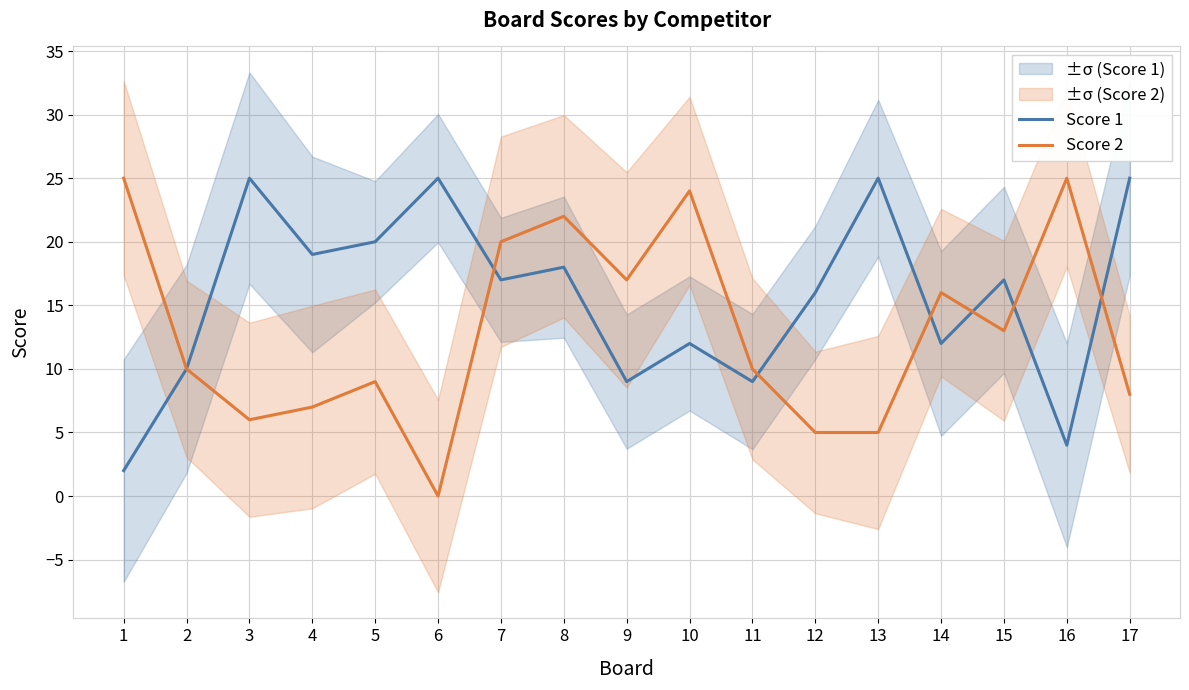

At 3, list the series in order from largest to smallest.

Score 1, Score 2